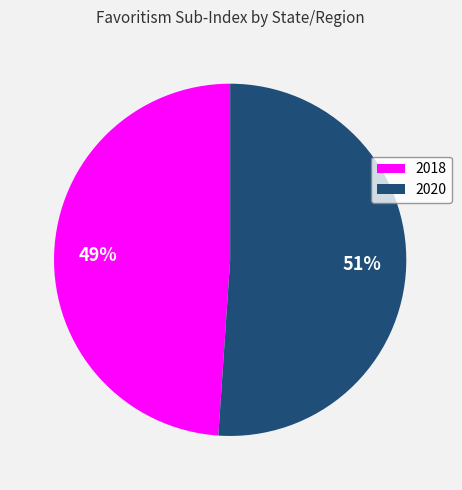

To the nearest percent, what is the combined percentage of 2018 and 2020?

100%